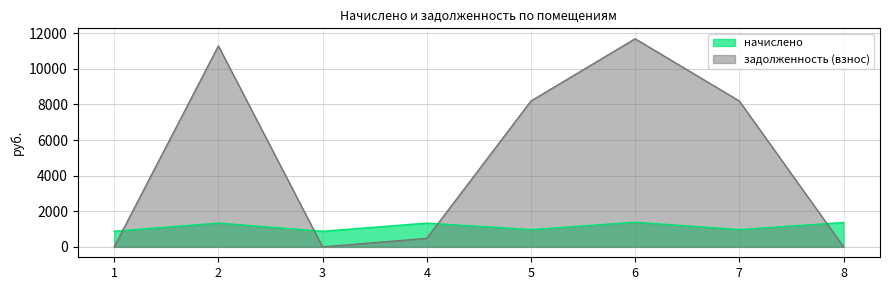

List the labels in order of задолженность (взнос) value, smallest first.

1, 3, 8, 4, 5, 7, 2, 6